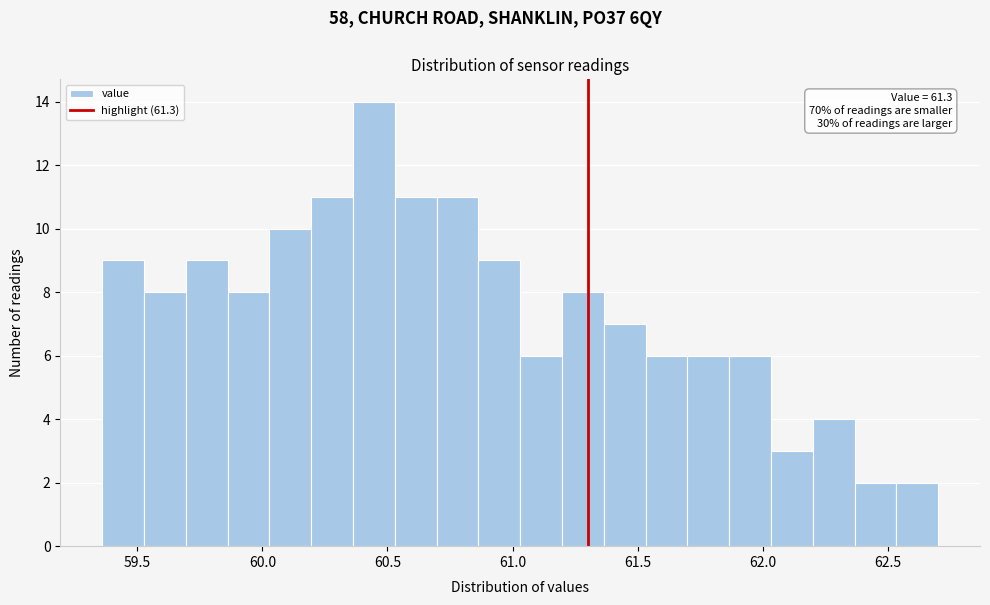

Around what value on the x-axis is the tallest bar? Give the approximate position of its centre, as read against the axis.

60.45